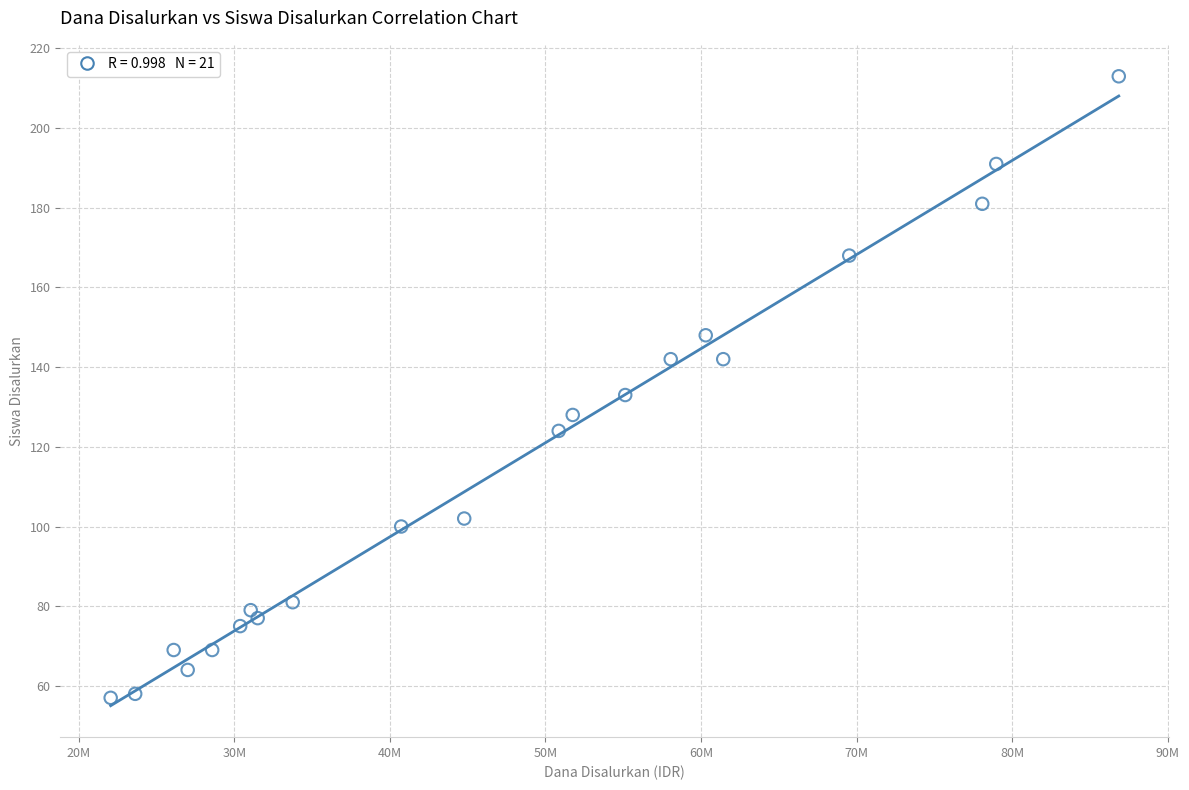

What Y value in the scatter plot is closest to 135?

133